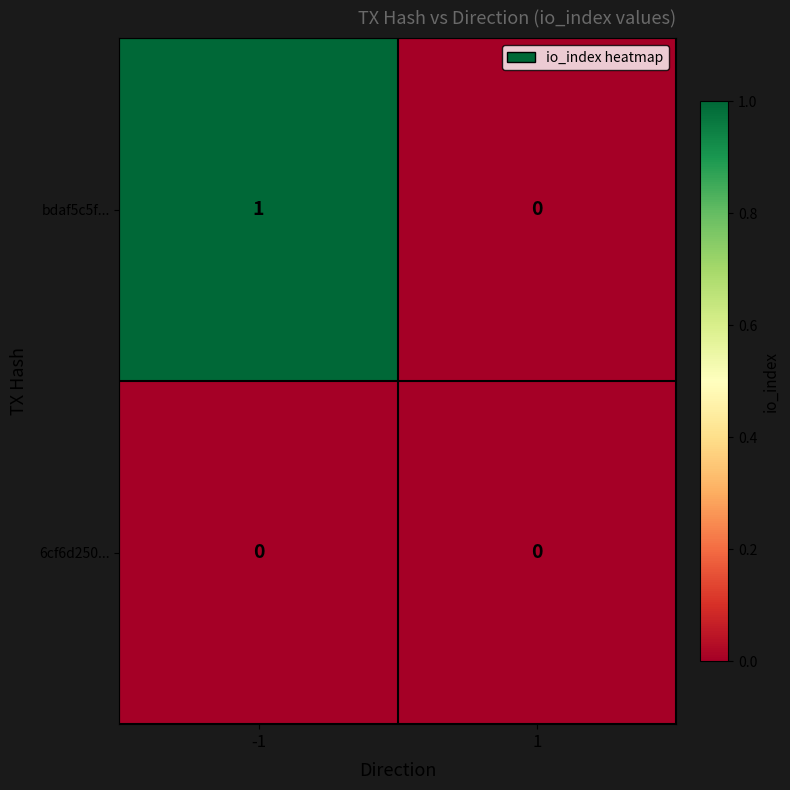

Which category has the highest value across all series?

-1